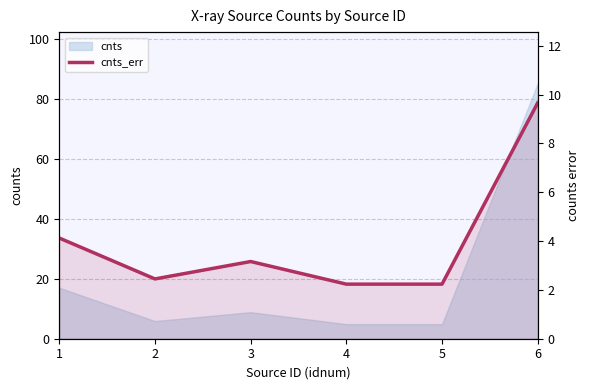

At which label does the data first exceed 3?

1